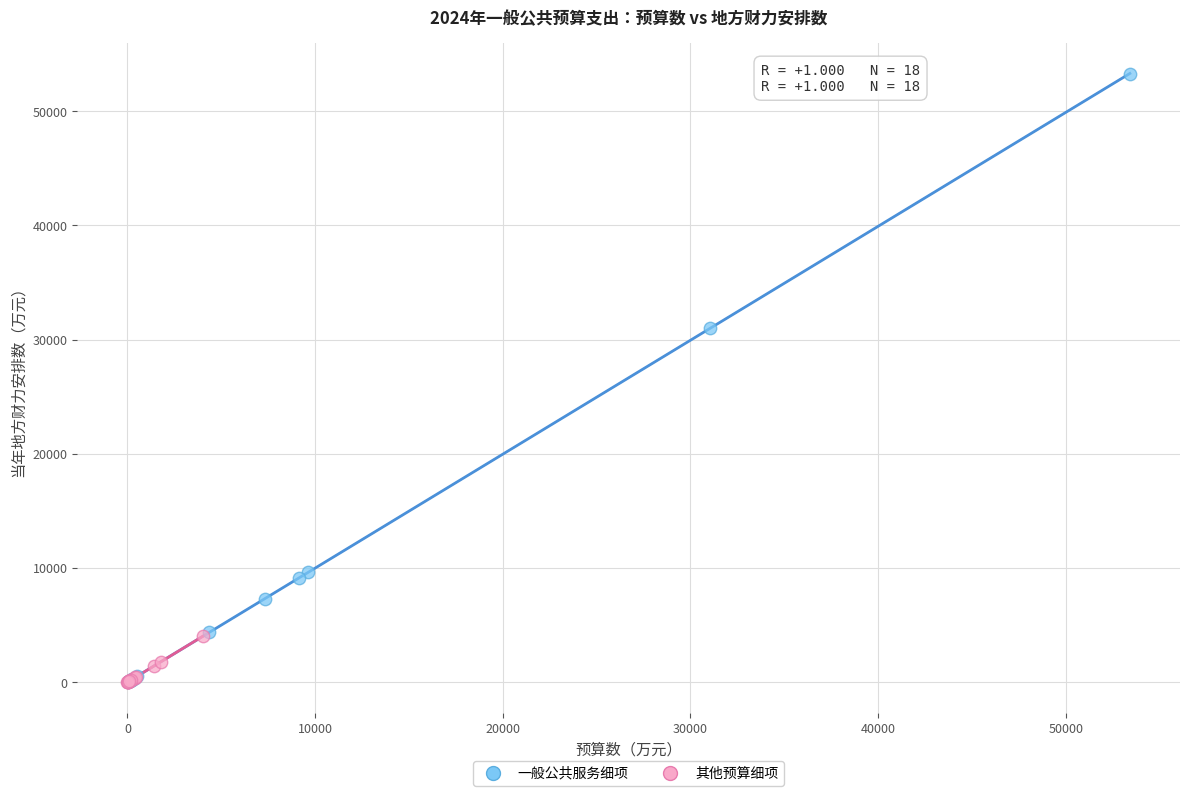

Which series contains the highest Y value?

一般公共服务细项